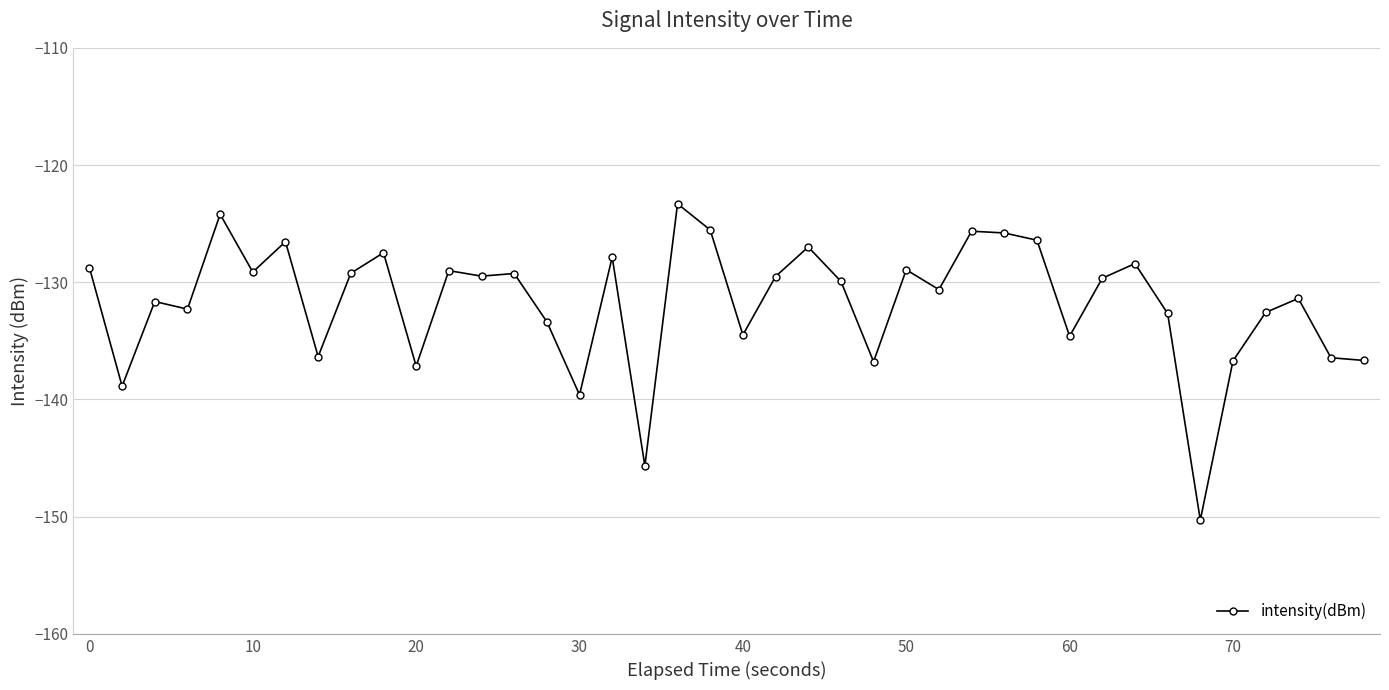

What is the average value?

-131.7